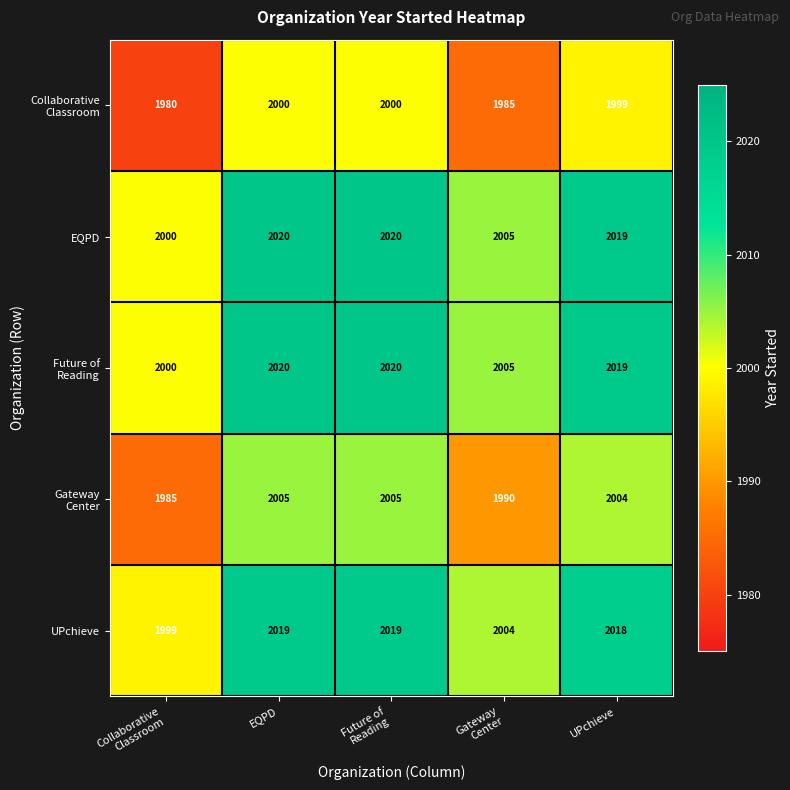

What is the spread (max minus min) of values at EQPD?

20